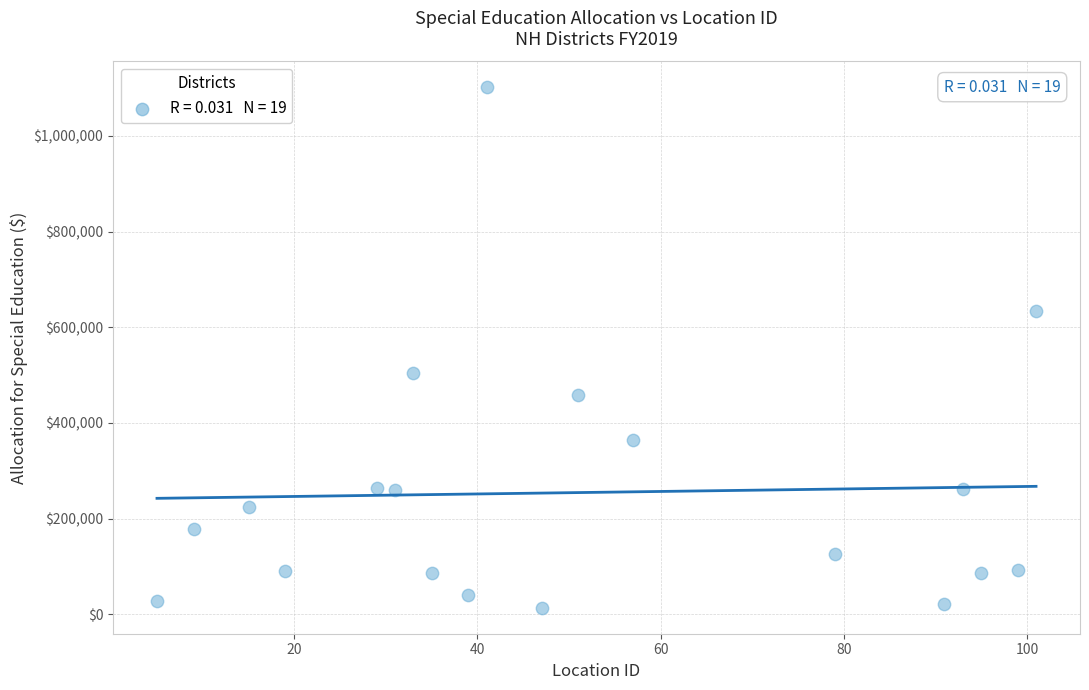

What is the range of Y values (max minus min)?

1087554.9